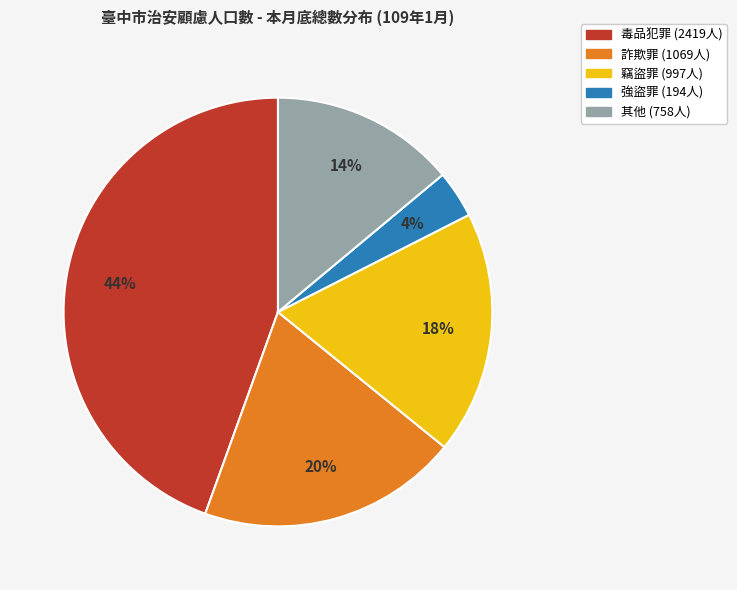

Is there any slice that represents more than half of the pie?

No